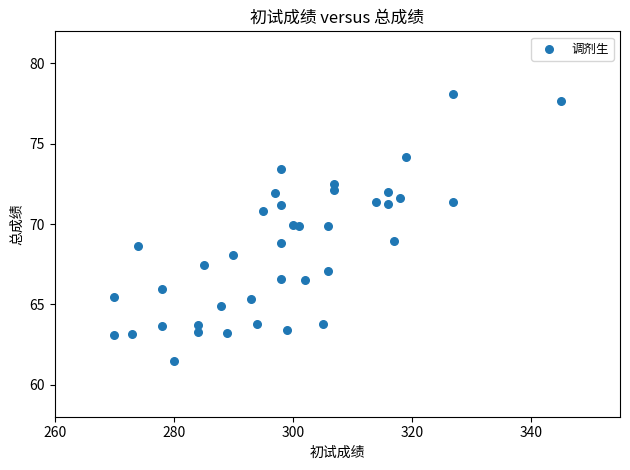

What is the range of X values (max minus min)?

75.0